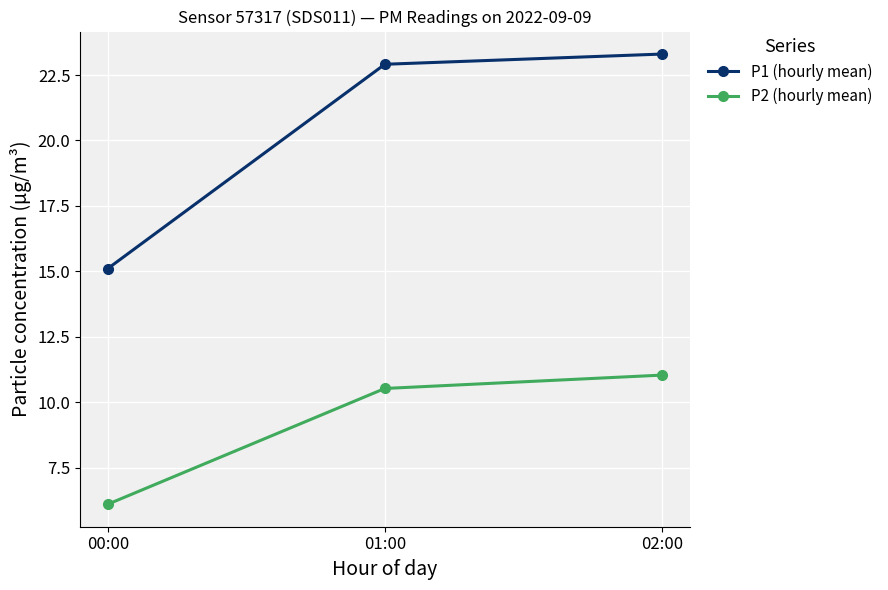

Reading right to left, transcribe all the data shown in this chart.

P1 (hourly mean): 02:00=23.3	01:00=22.9	00:00=15.1
P2 (hourly mean): 02:00=11.0	01:00=10.5	00:00=6.1